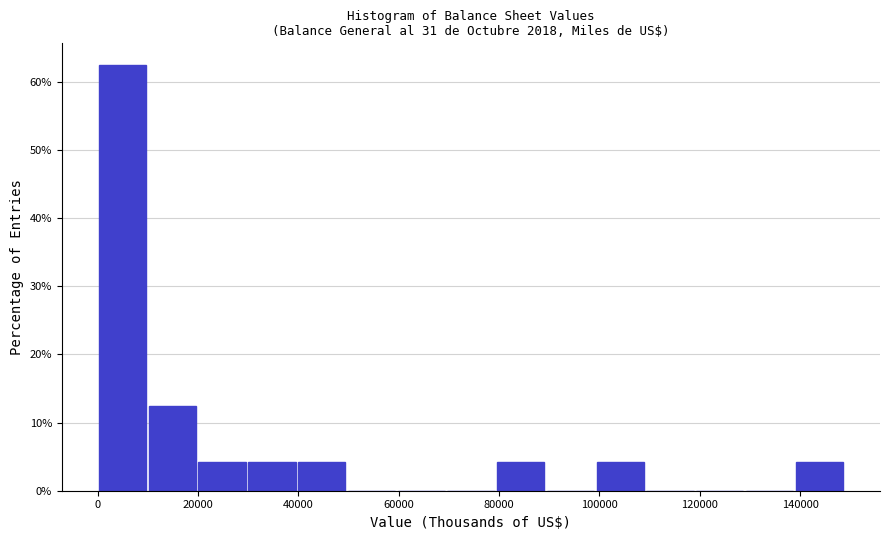

What is the height of the bar covering 138000 to 148000 on the x-axis? Neither the bar edges nor the heights are printed on the chart, so give them approximately, as read against the axes.

4